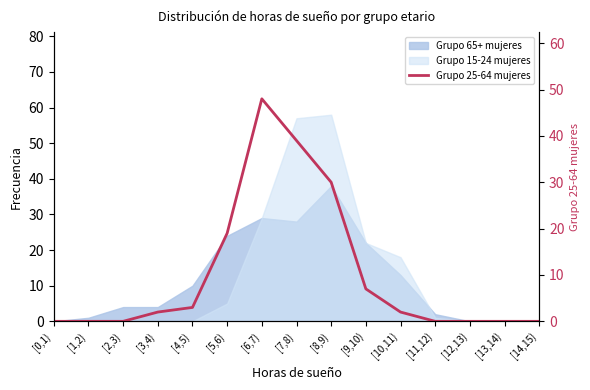

Does the chart have visible grid lines?

No